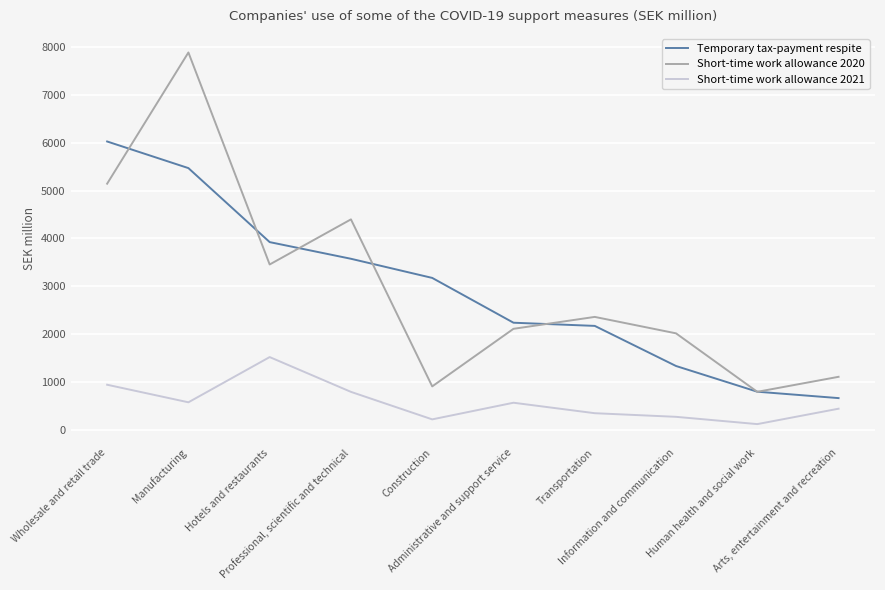

Does the chart have visible grid lines?

Yes